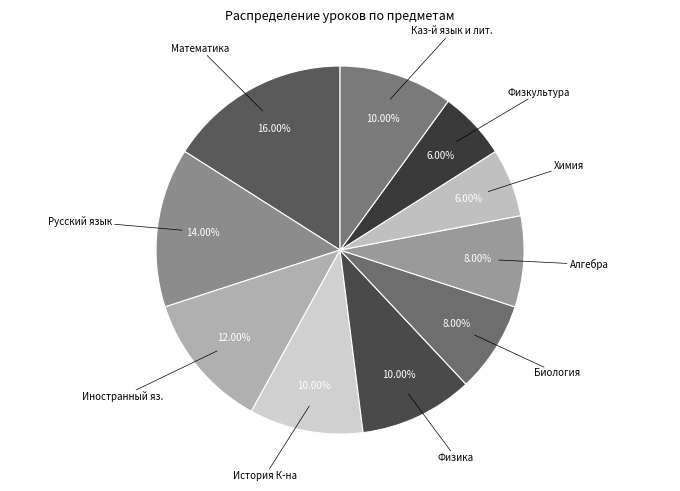

How many slices are in this pie chart?

10